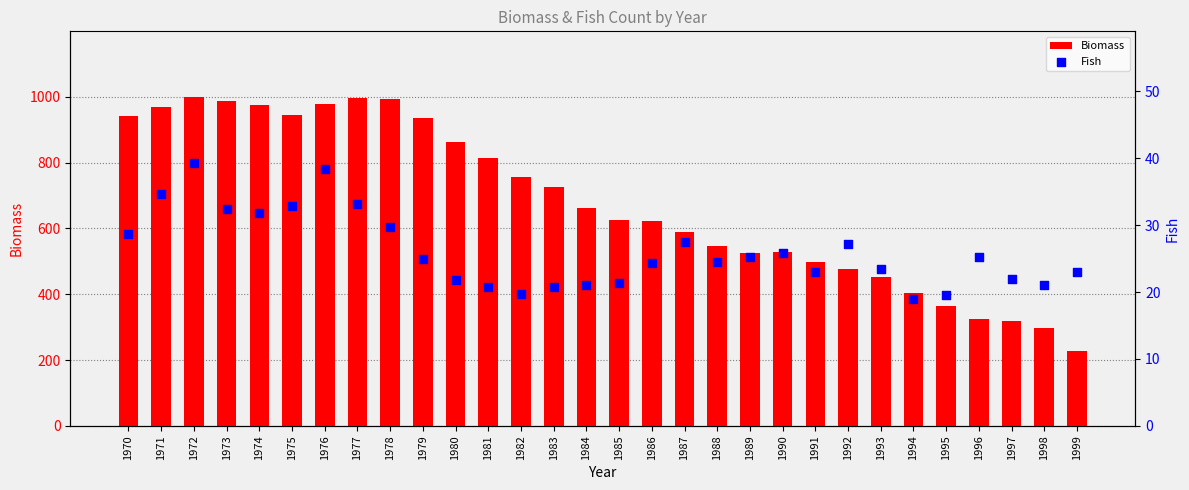

Which series reaches the minimum Y coordinate?

Fish